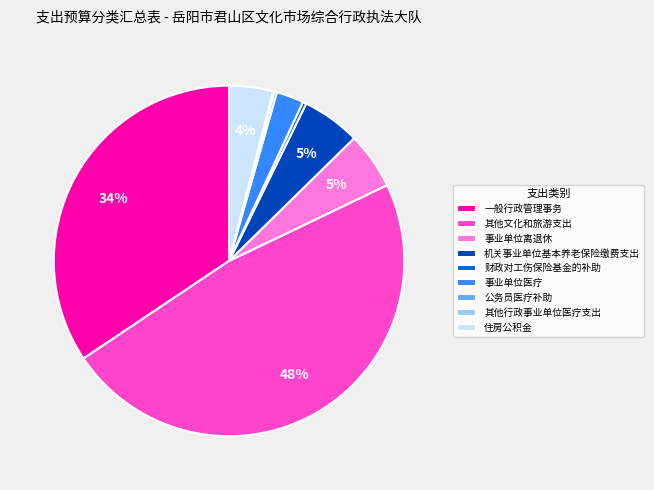

Combined, do 住房公积金 and 事业单位医疗 account for over 50%?

No